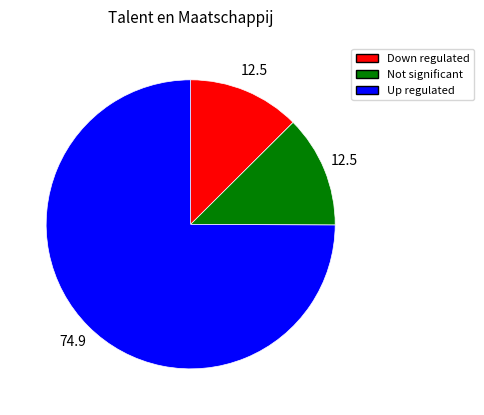

Does any single category account for the majority?

Yes